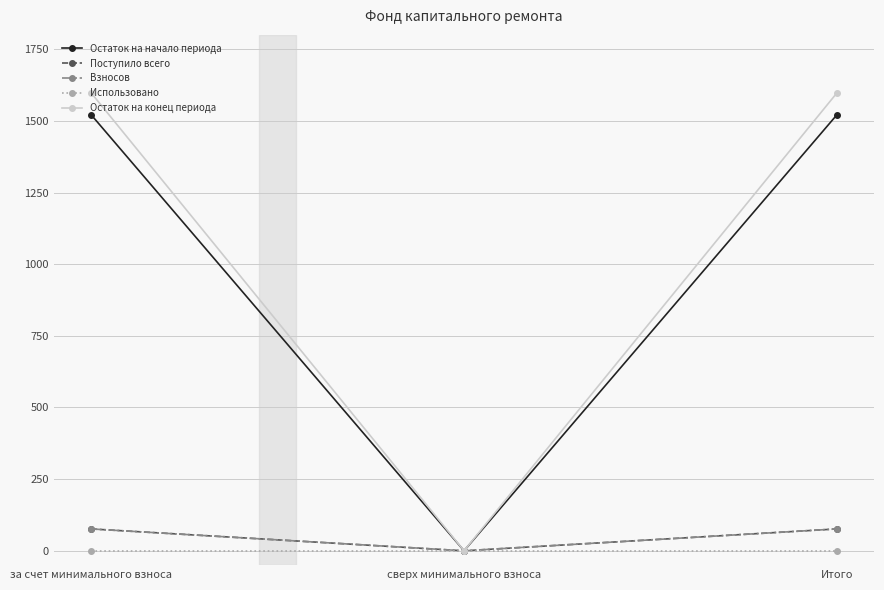

Is the value of Поступило всего at сверх минимального взноса greater than the value of Остаток на начало периода at сверх минимального взноса?

No